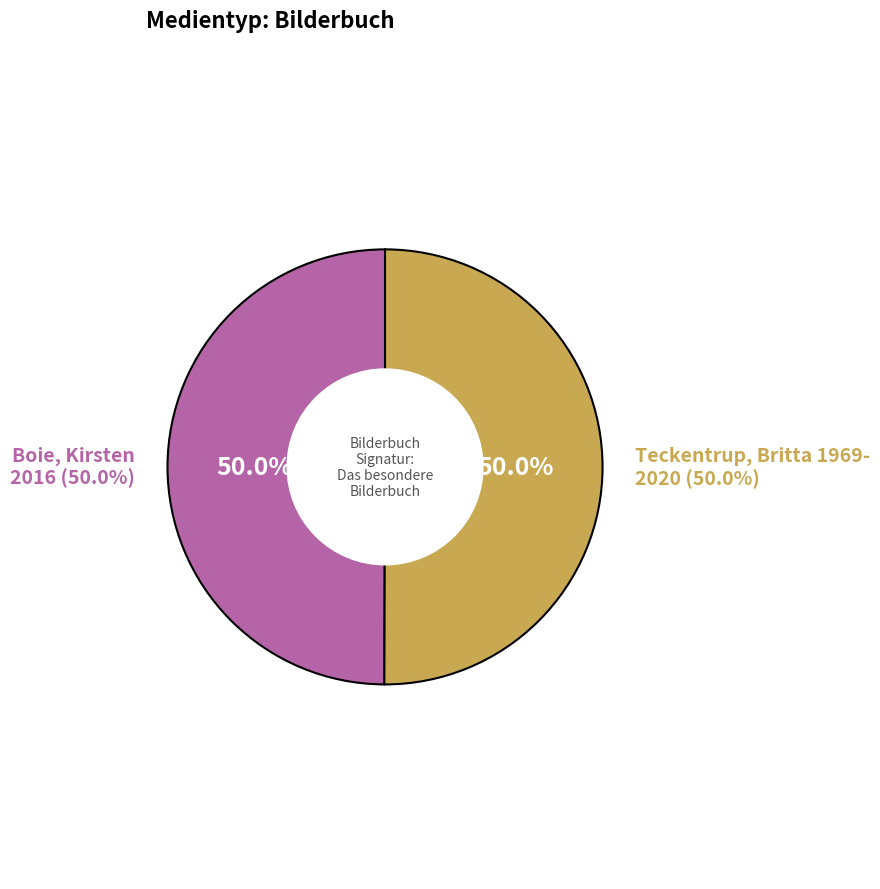

Which category has the smallest portion of the pie?

Boie, Kirsten